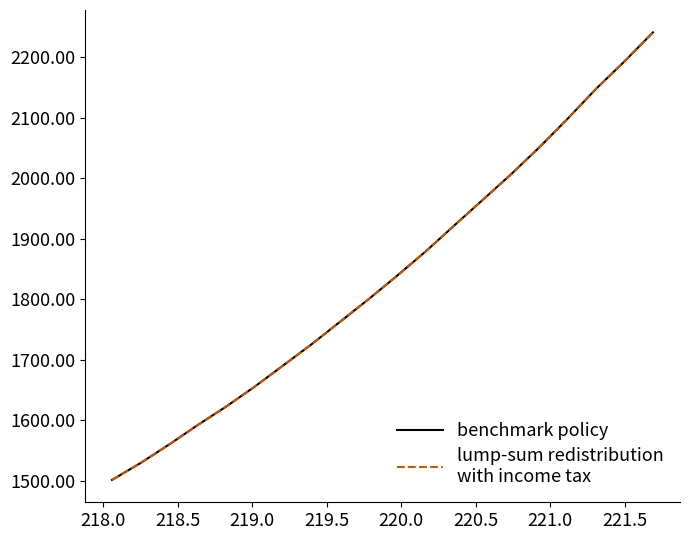

Does the chart have visible grid lines?

No